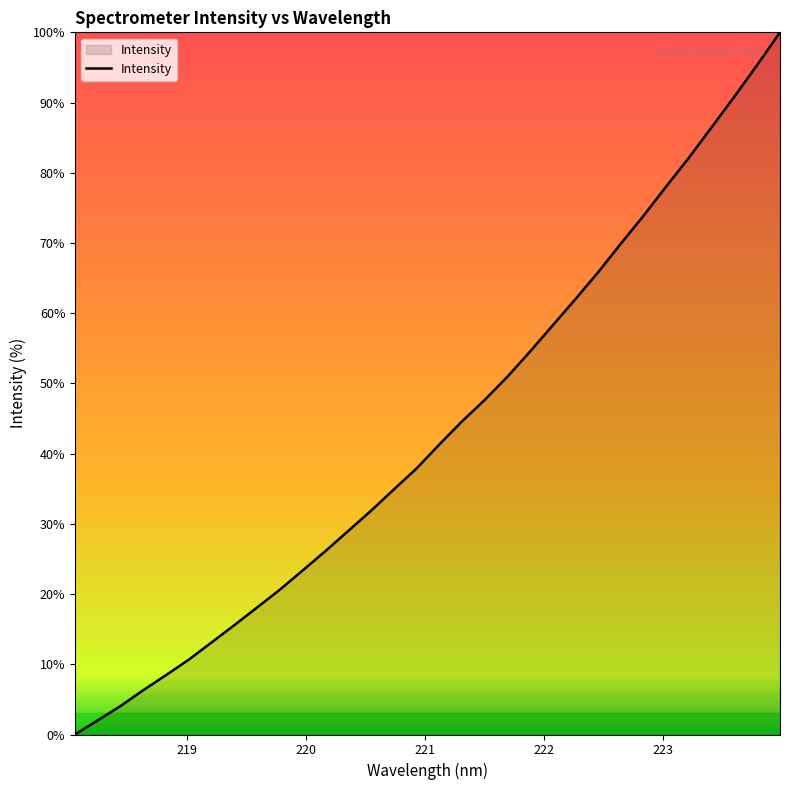

Is this an area chart (filled region under the line)?

Yes